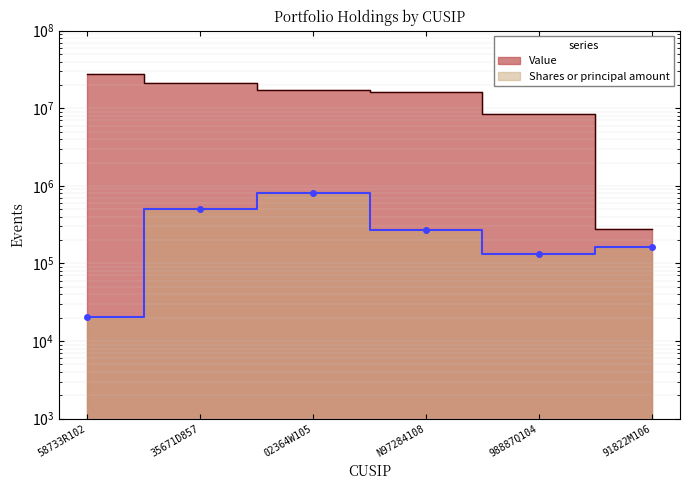

Which series has the largest range (max minus min)?

Value